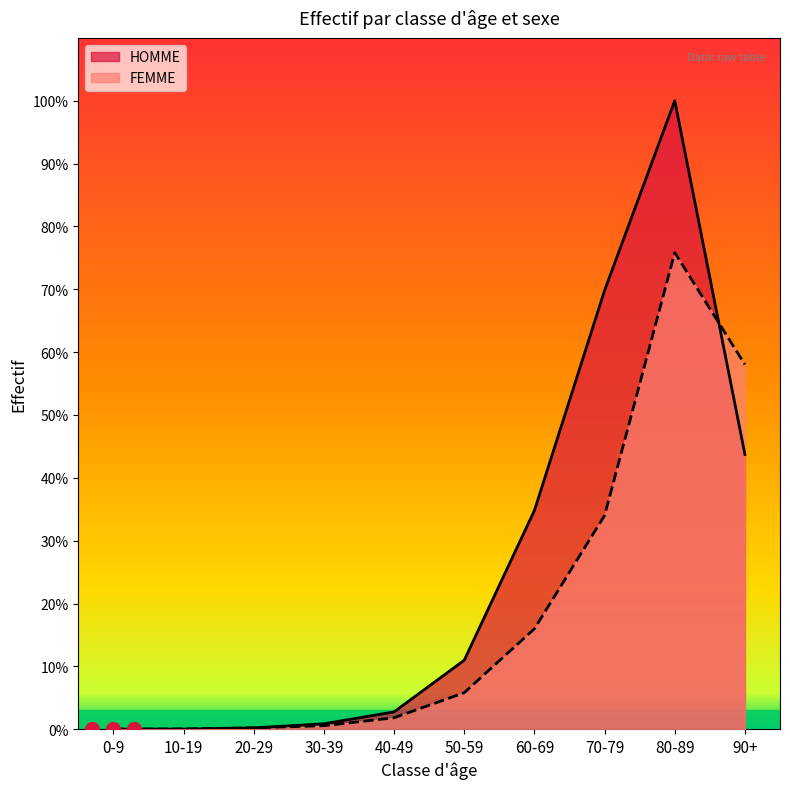

Reading right to left, transcribe all the data shown in this chart.

HOMME: 8088	18495	12911	6436	2030	510	160	39	4	3
FEMME: 10733	14025	6290	2956	1074	337	103	42	6	3